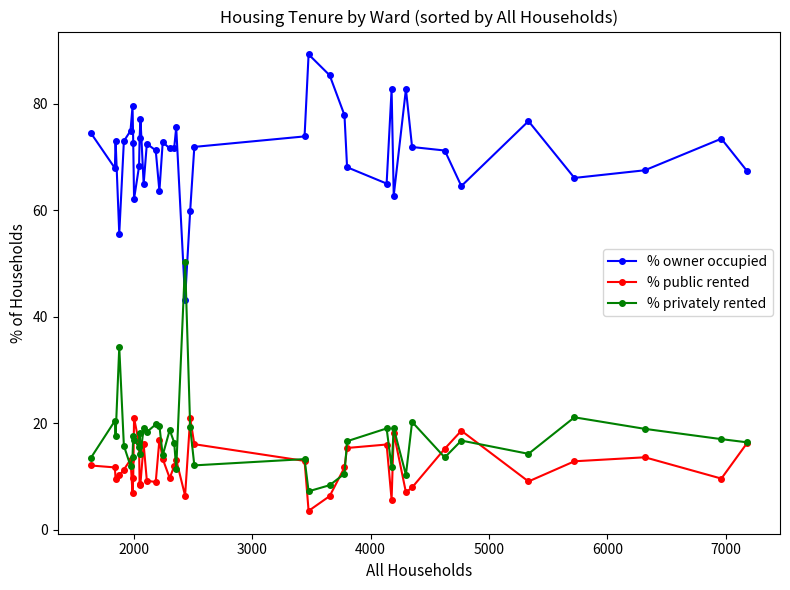

Which series has the largest total across all categories?

% owner occupied